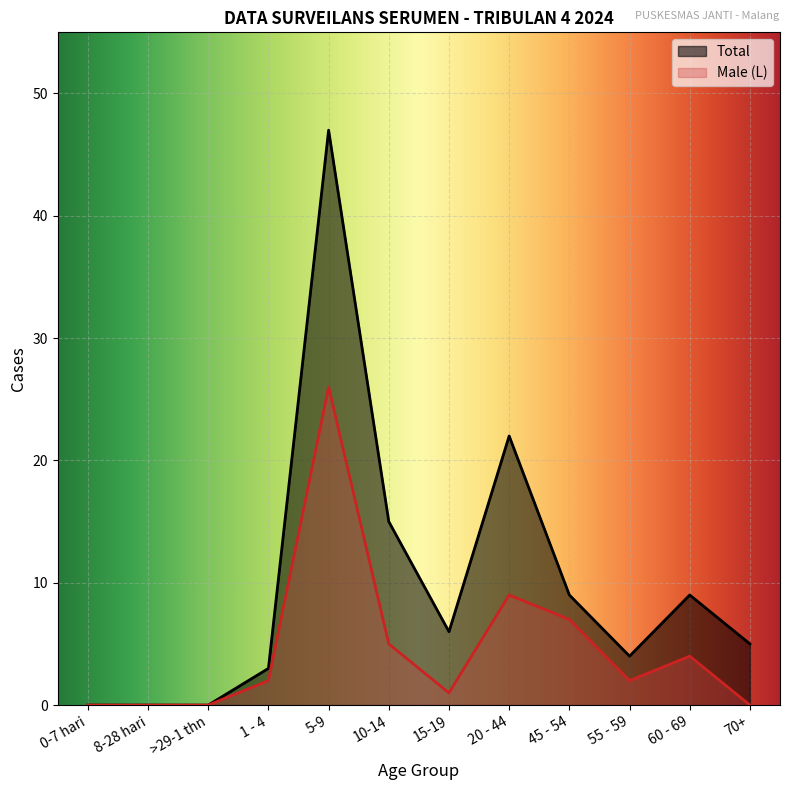

What is the maximum value for Male (L)?

26